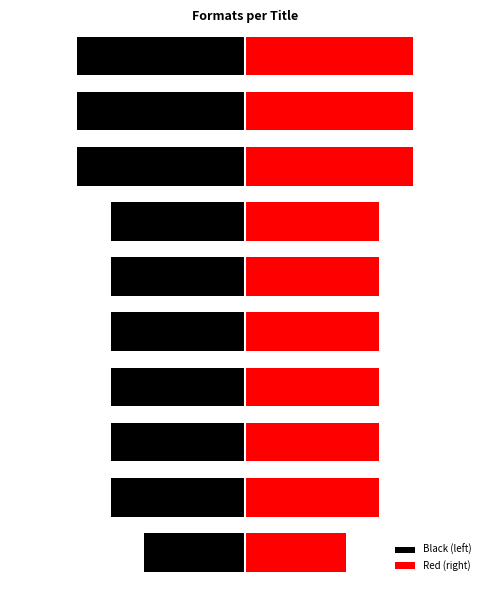

Reading left to right, extract all data points from this chart.

Black (left): -3	-4	-4	-4	-4	-4	-4	-5	-5	-5
Red (right): 3	4	4	4	4	4	4	5	5	5